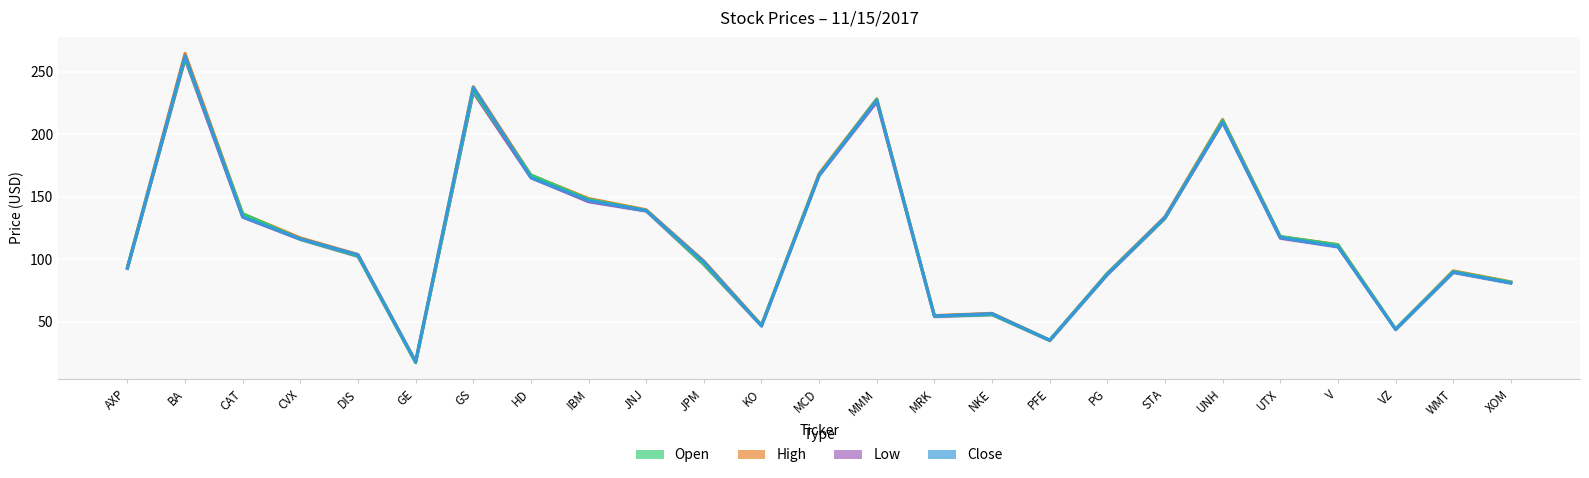

How many interior local peaks does the Open series have?

6